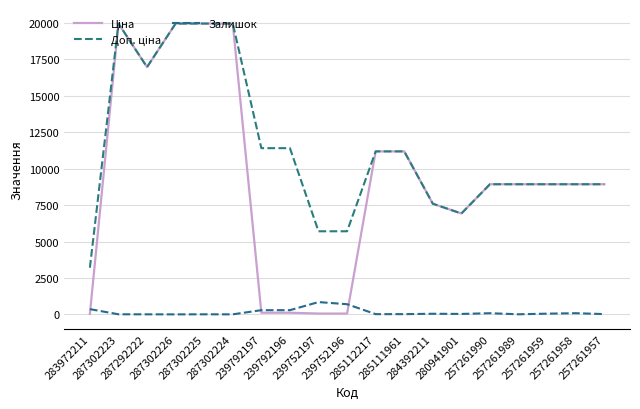

What is the difference between the maximum and second lowest values in the Доп. ціна series?

14259.2